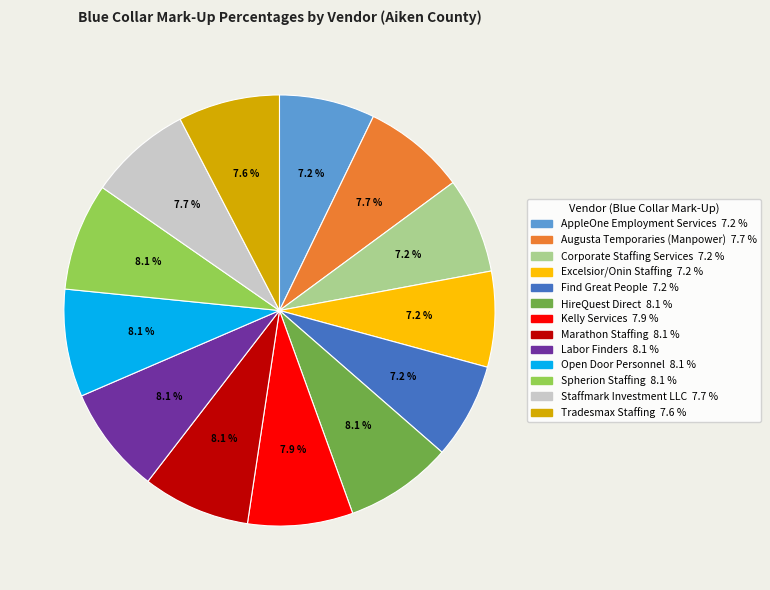

Does Open Door Personnel represent more than half of the total?

No